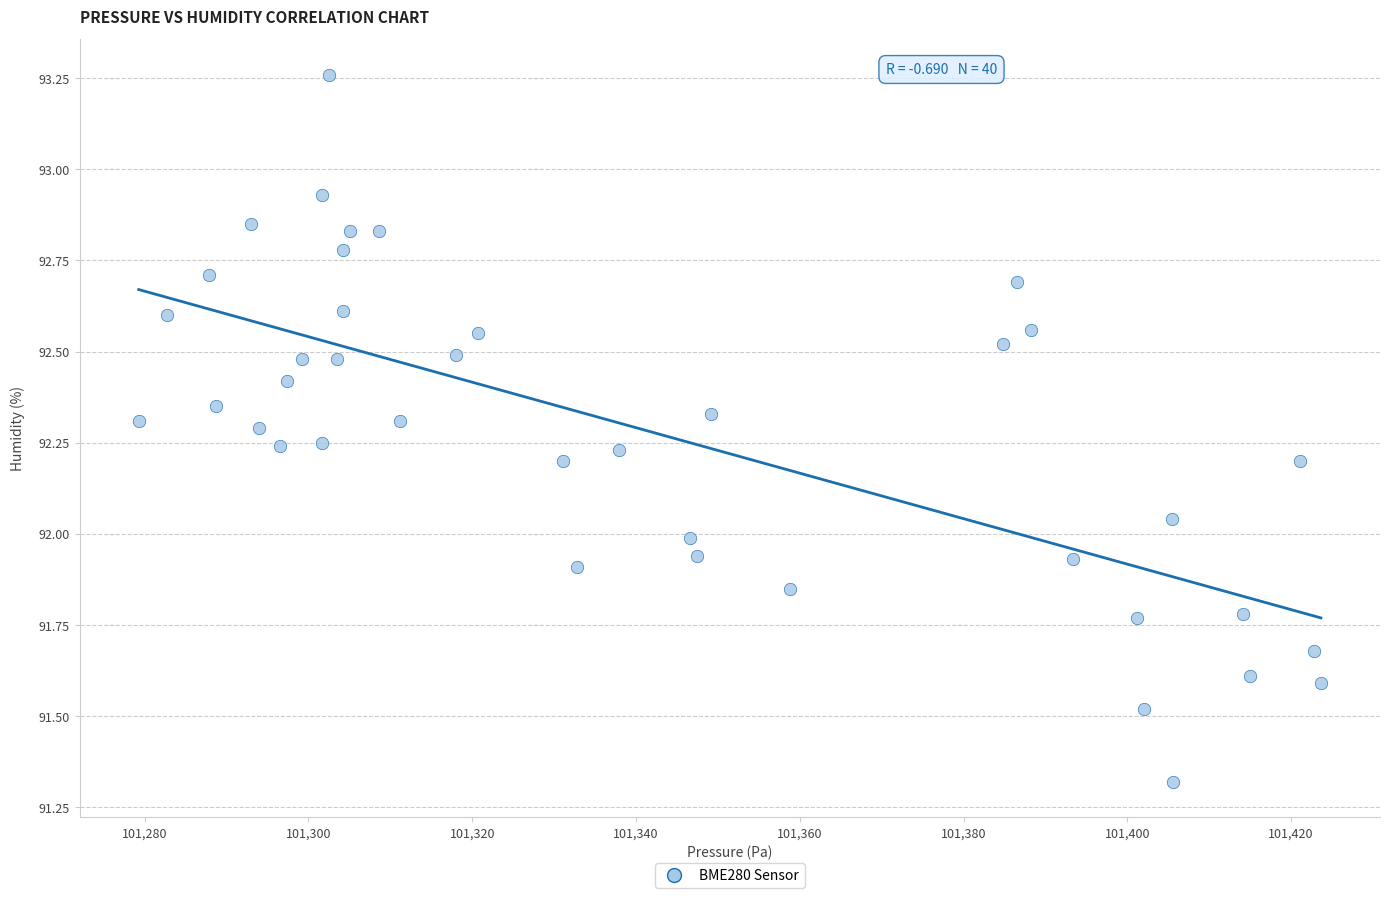

What is the range of X values (max minus min)?

144.4